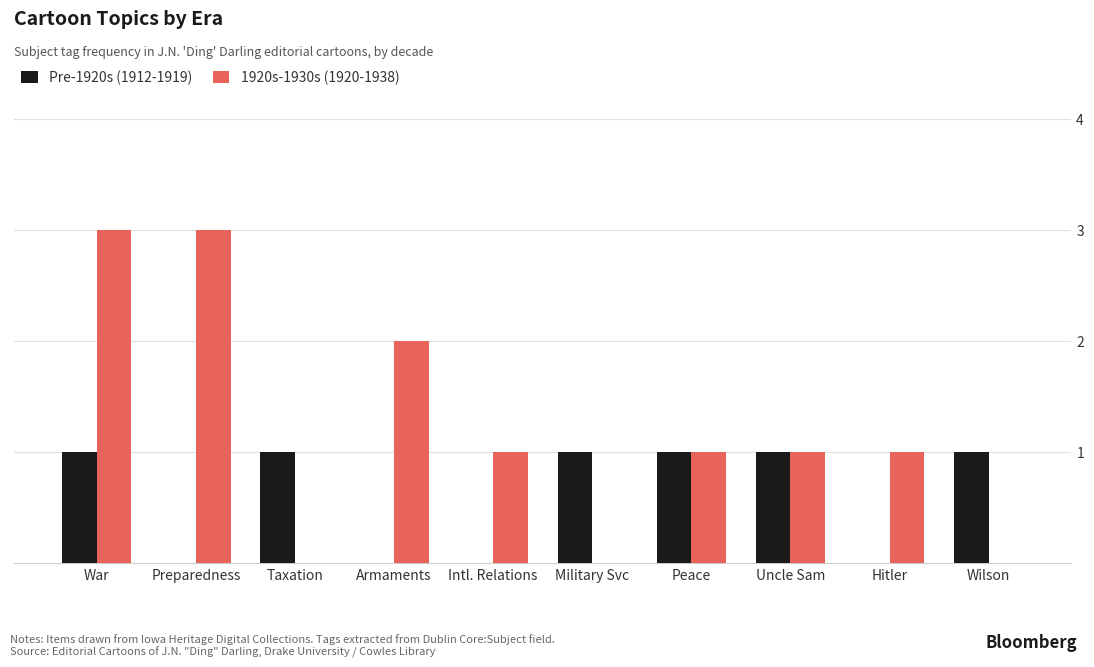

What is the maximum value for 1920s-1930s (1920-1938)?

3